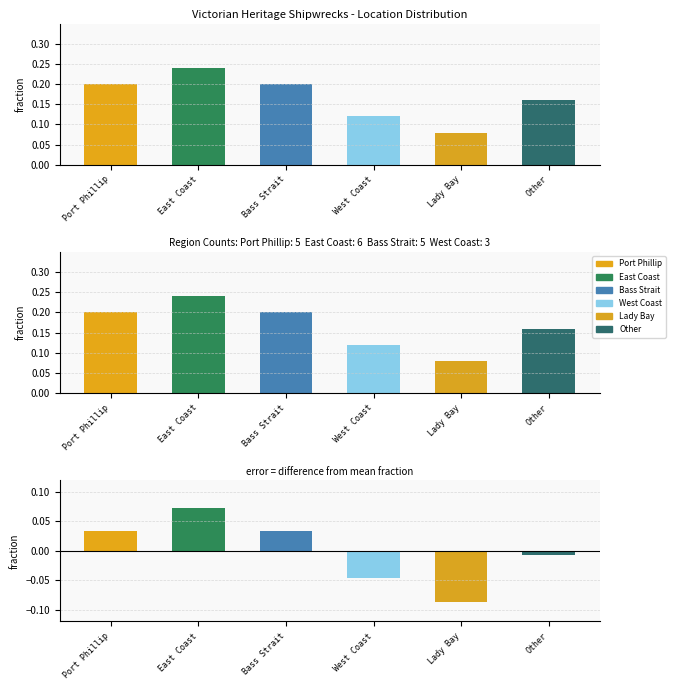

What is the label of the 6th bar from the right?

Port Phillip